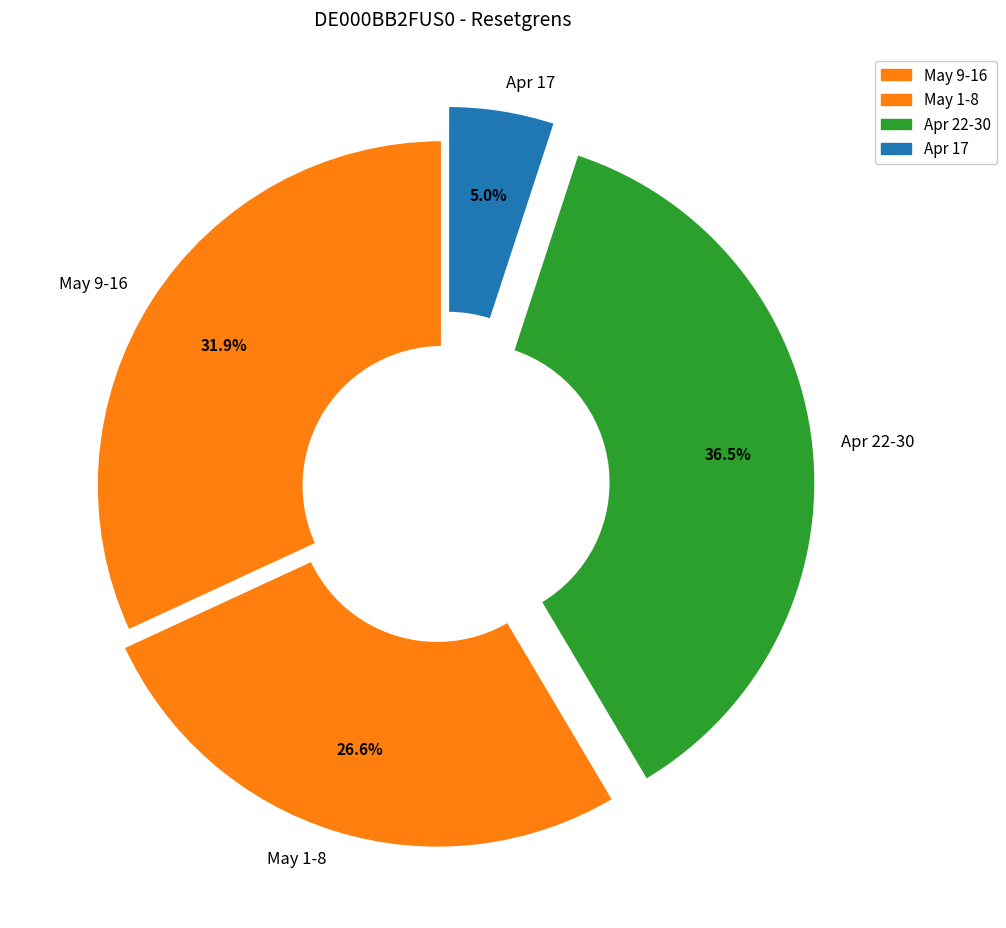

Do May 1-8 and May 9-16 together represent more than half of the pie?

Yes